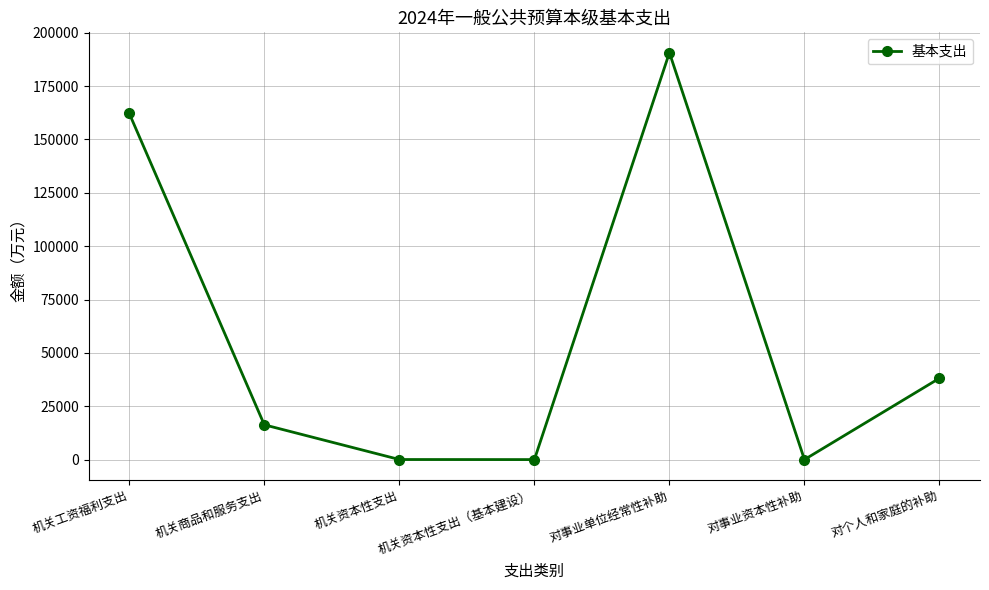

What is the greatest value displayed?

190636